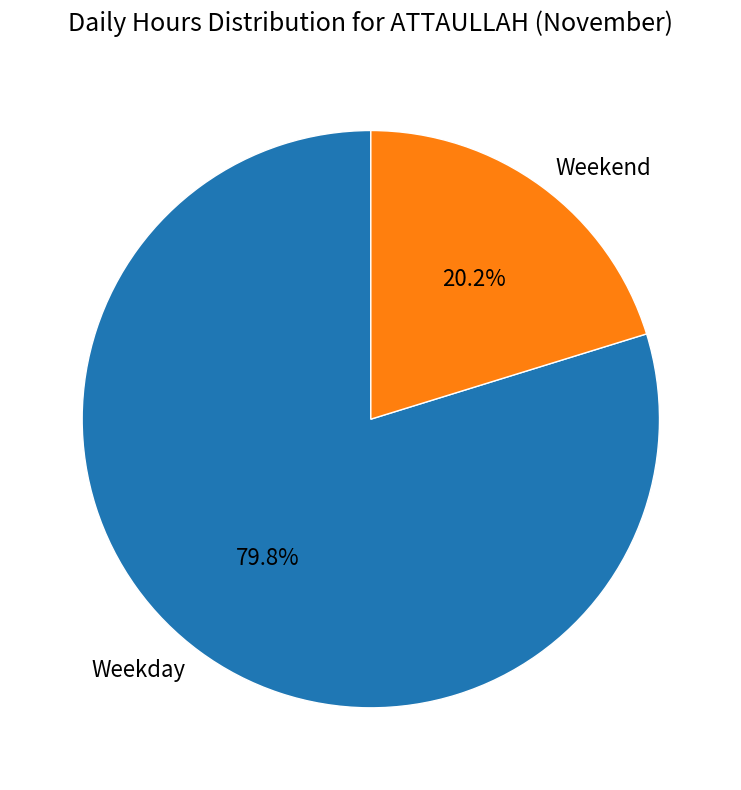

Between Weekday and Weekend, which is larger?

Weekday